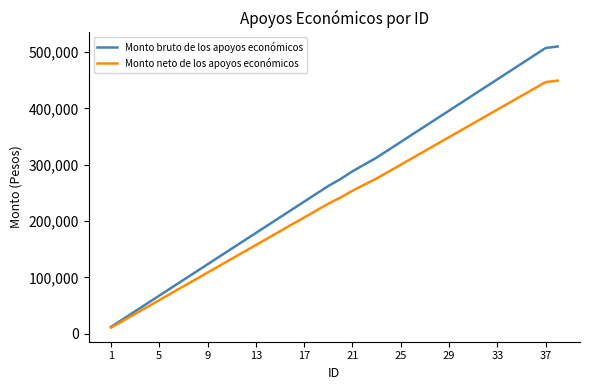

What is the difference between the second highest and second lowest values in the Monto neto de los apoyos económicos series?

423530.8